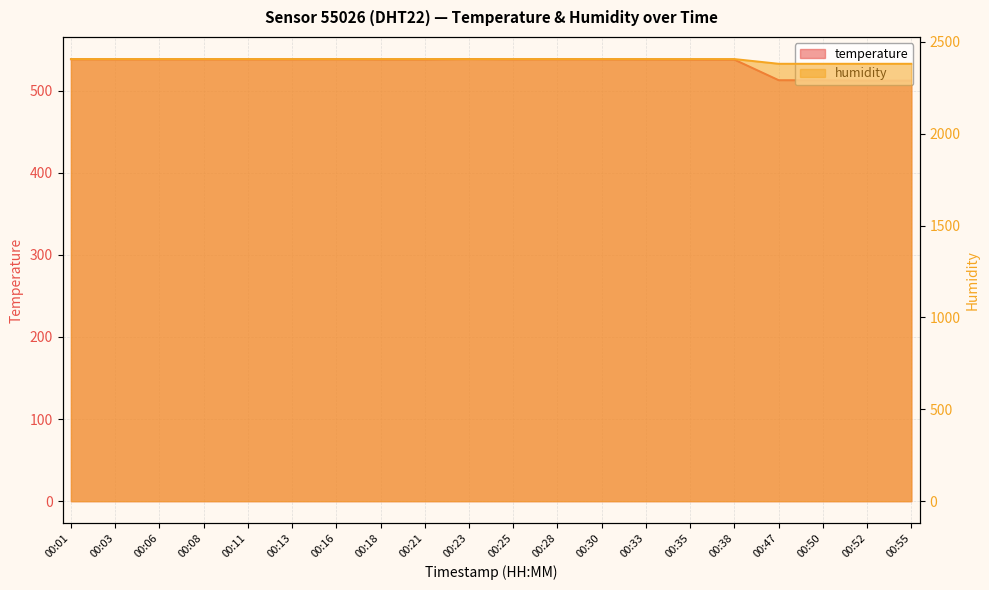

How many interior local valleys does the temperature series have?

1